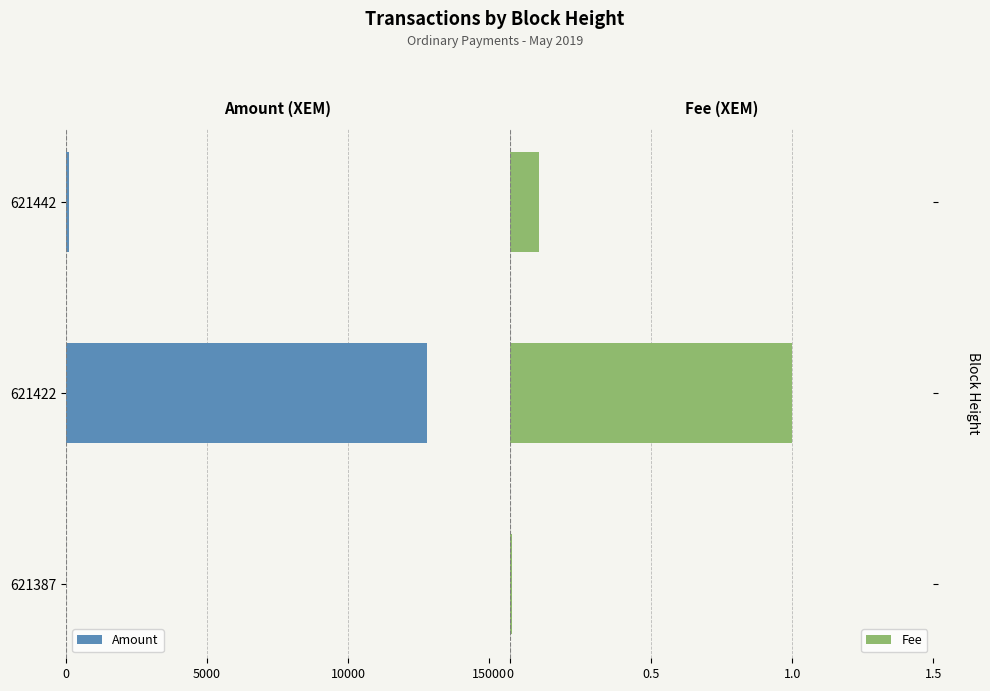

What is the sum of all Fee values?

1.1